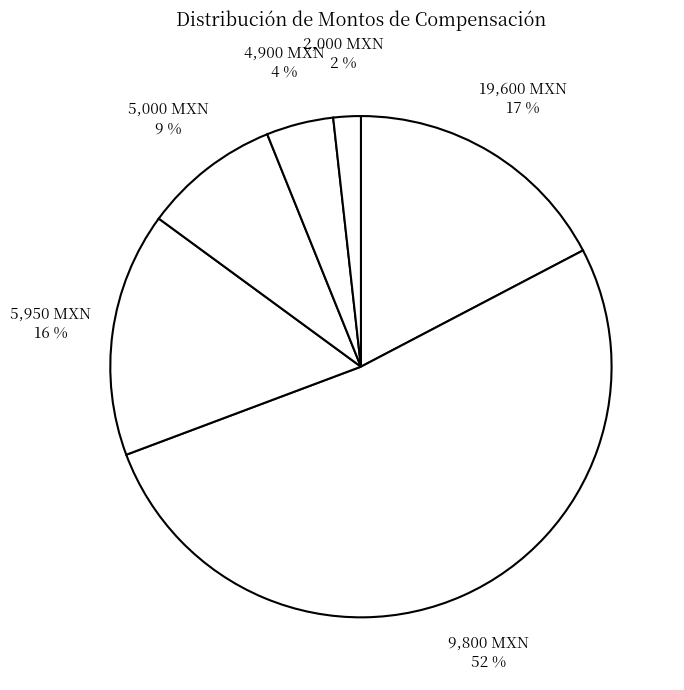

How many slices are in this pie chart?

6